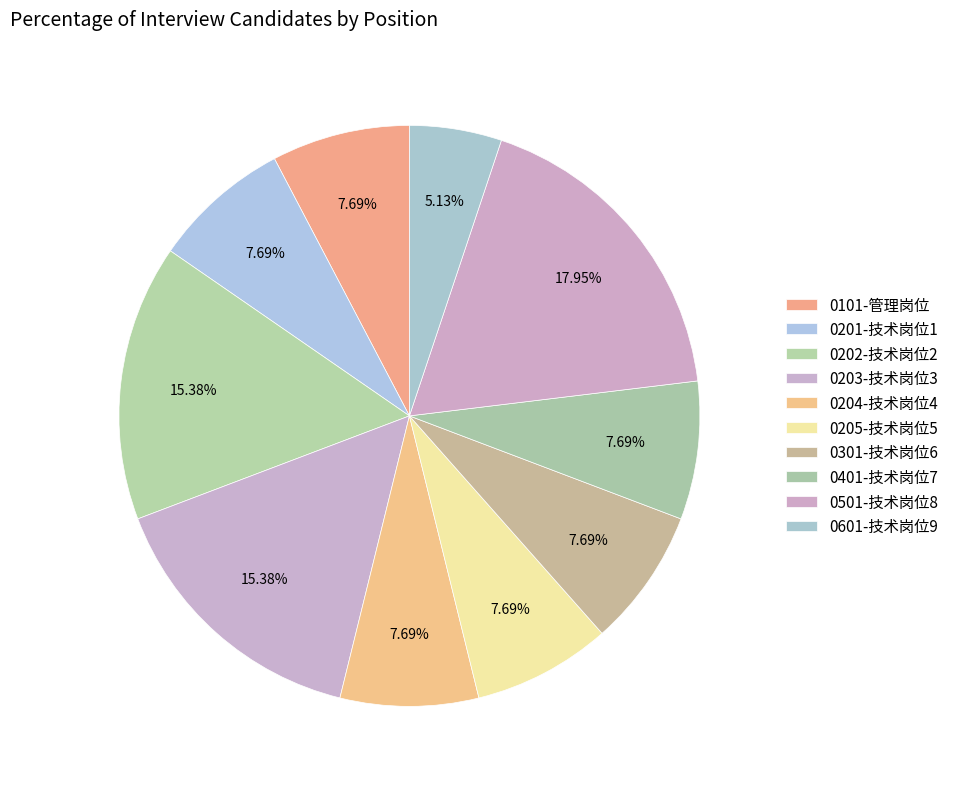

How many segments does this pie chart have?

10